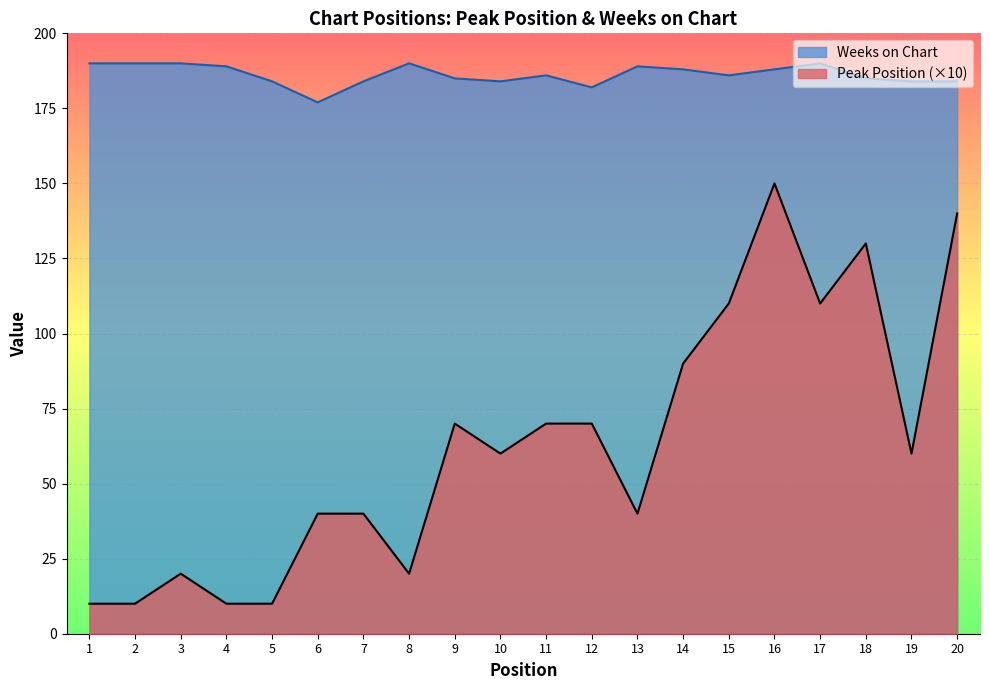

How many interior local valleys does the Peak Position series have?

5